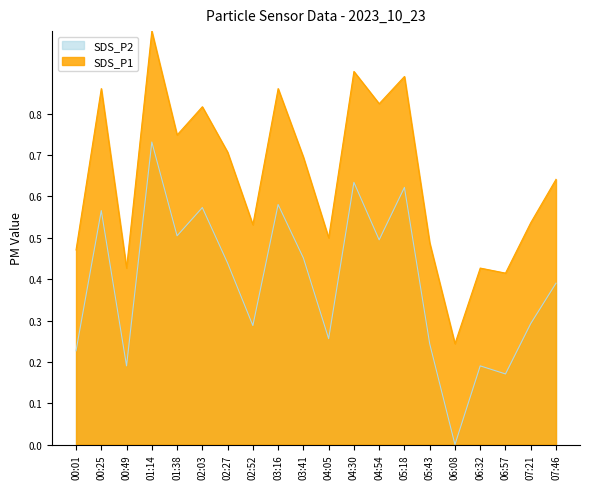

What is the sum of the SDS_P2 values at 03:41 and 01:38?

1.0